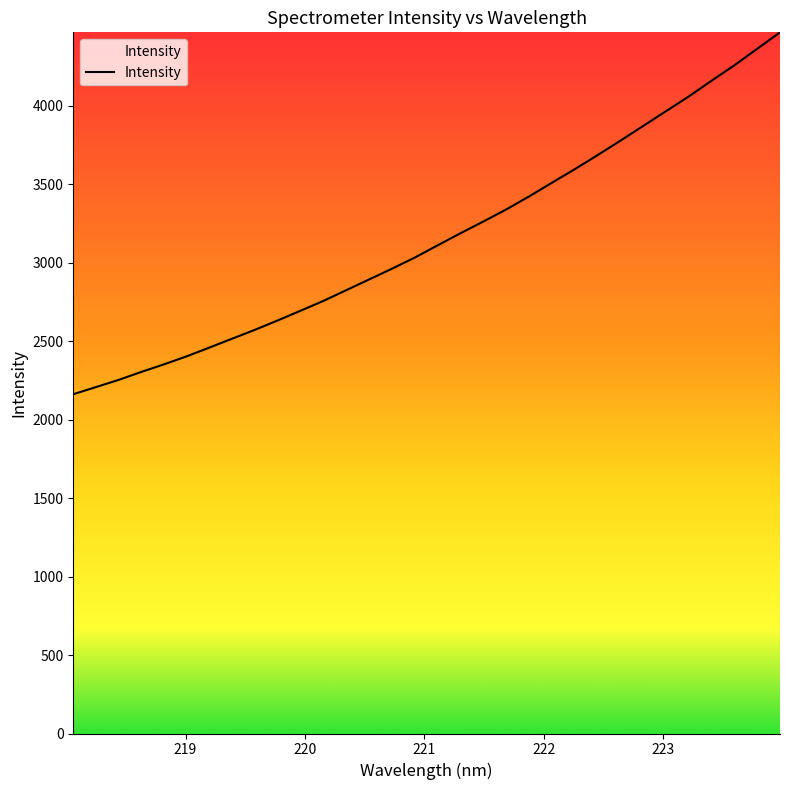

What is the smallest value displayed?

2162.2